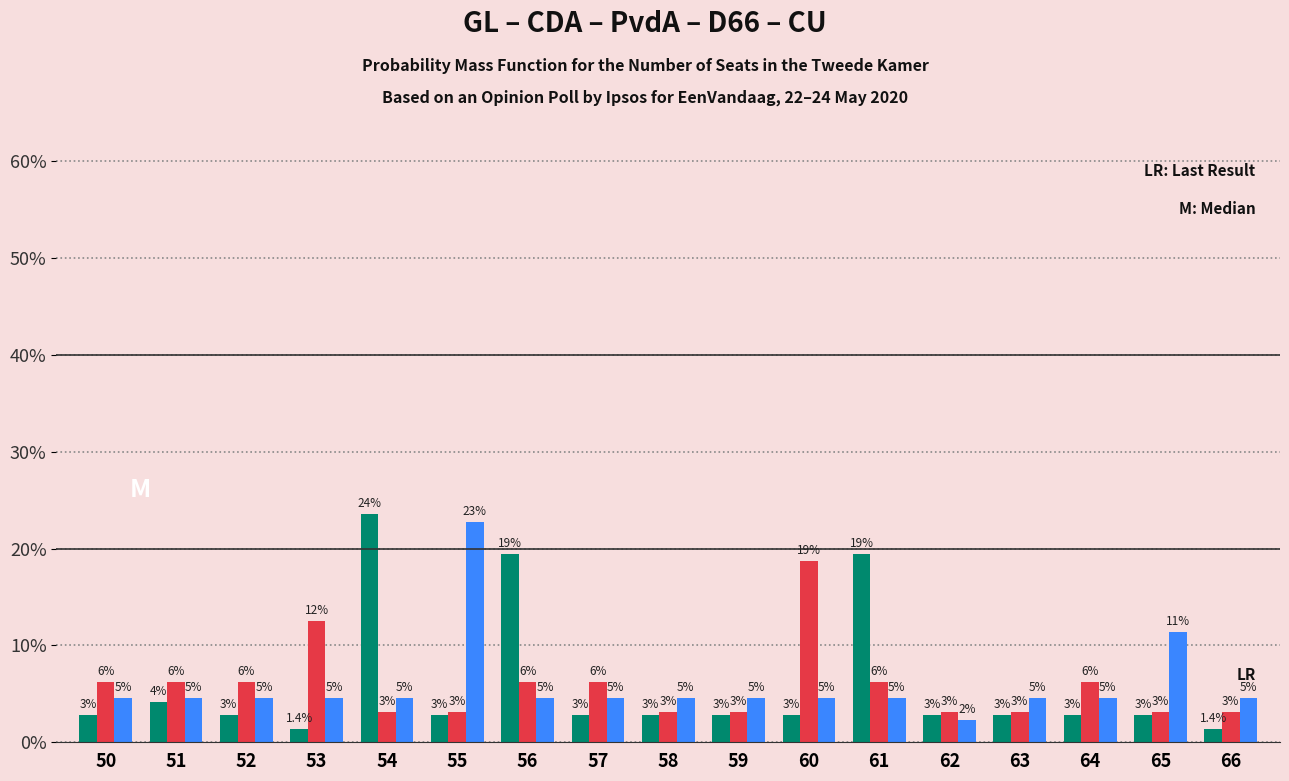

How many bars are there in total?

51